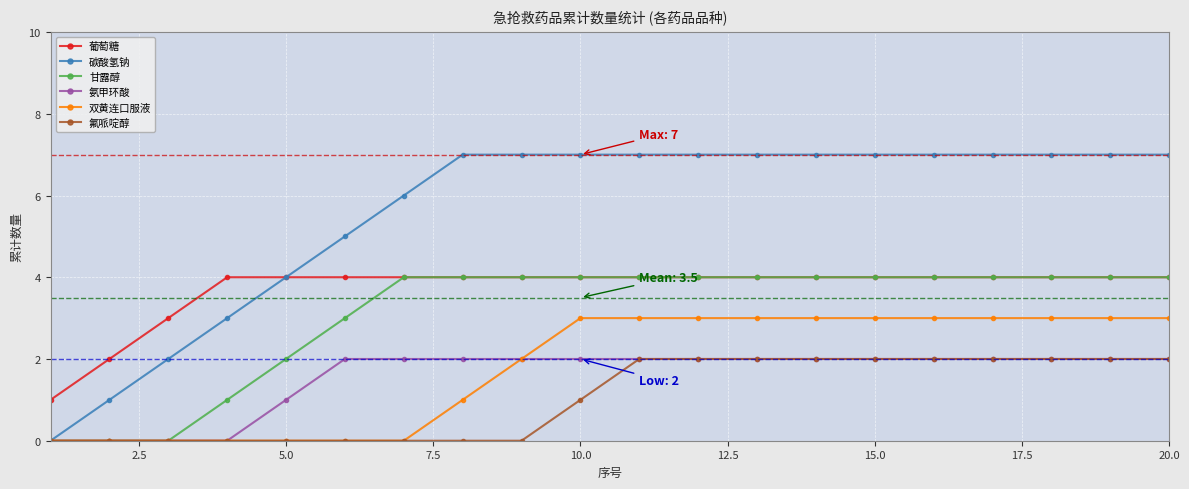

Which series has the largest total across all categories?

碳酸氢钠